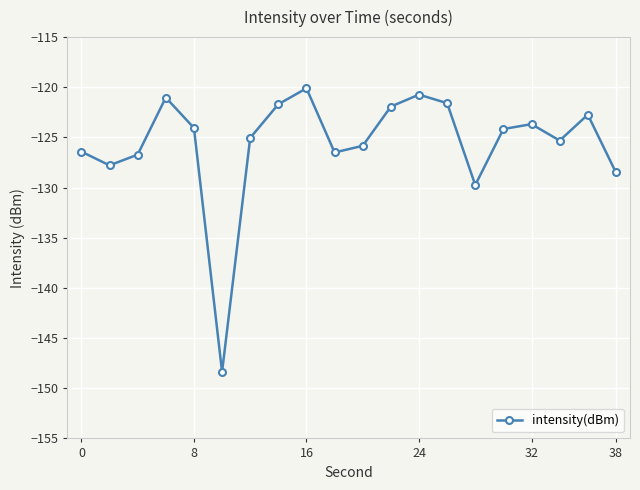

True or false: the data has more than 2 interior local peaks.

True